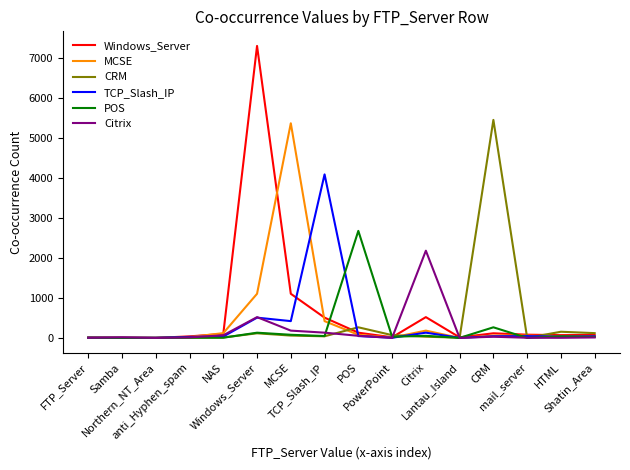

Does the chart have visible grid lines?

No